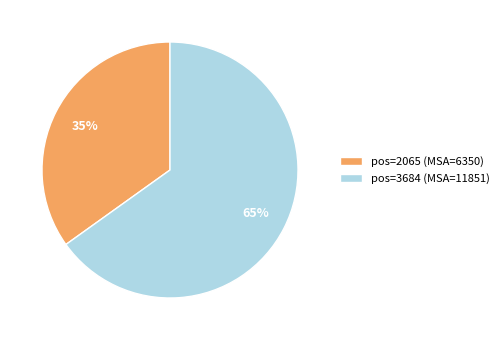

Count the number of slices in the pie.

2